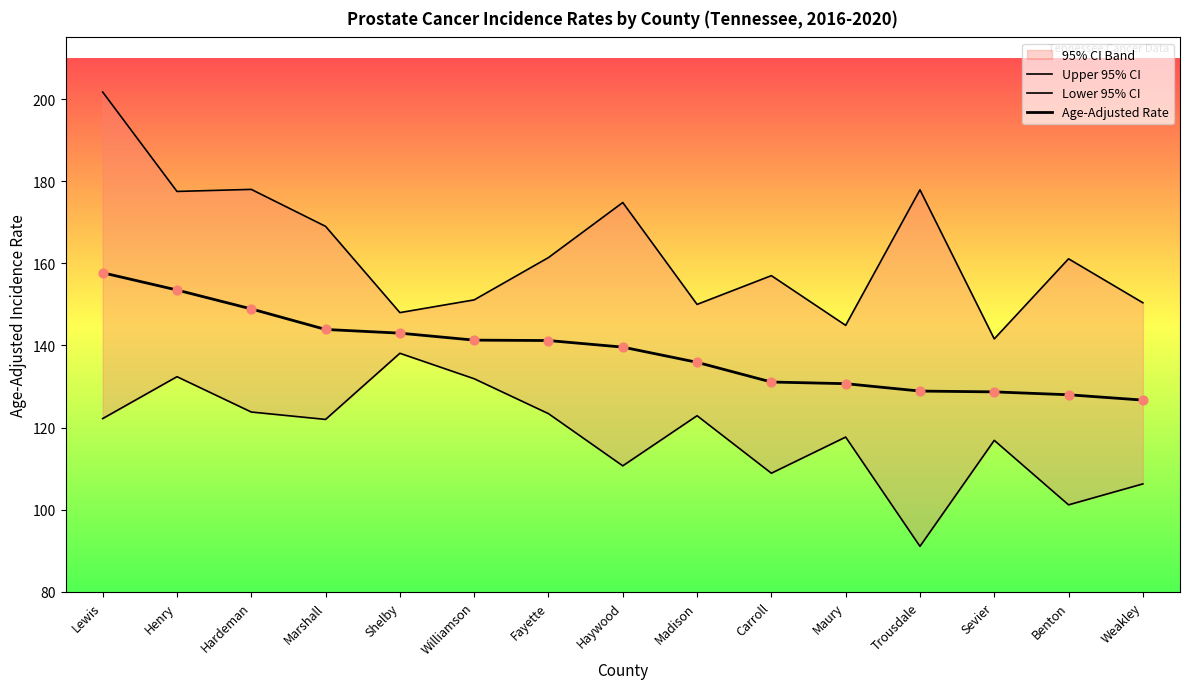

Which series has the largest total across all categories?

Upper 95% CI